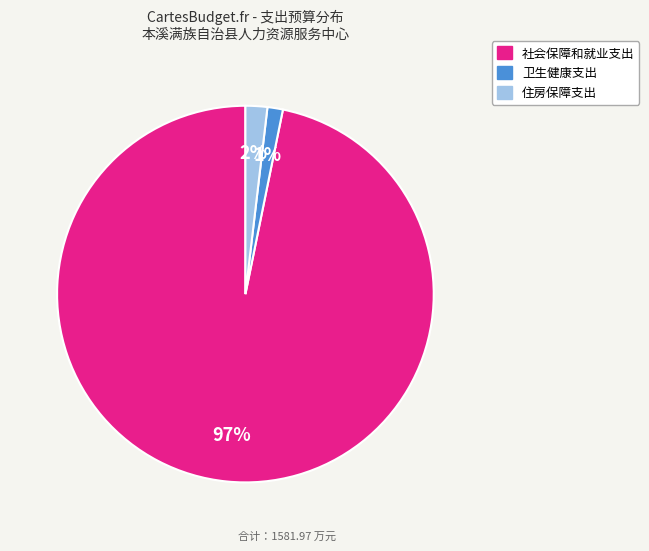

What is the majority slice?

社会保障和就业支出